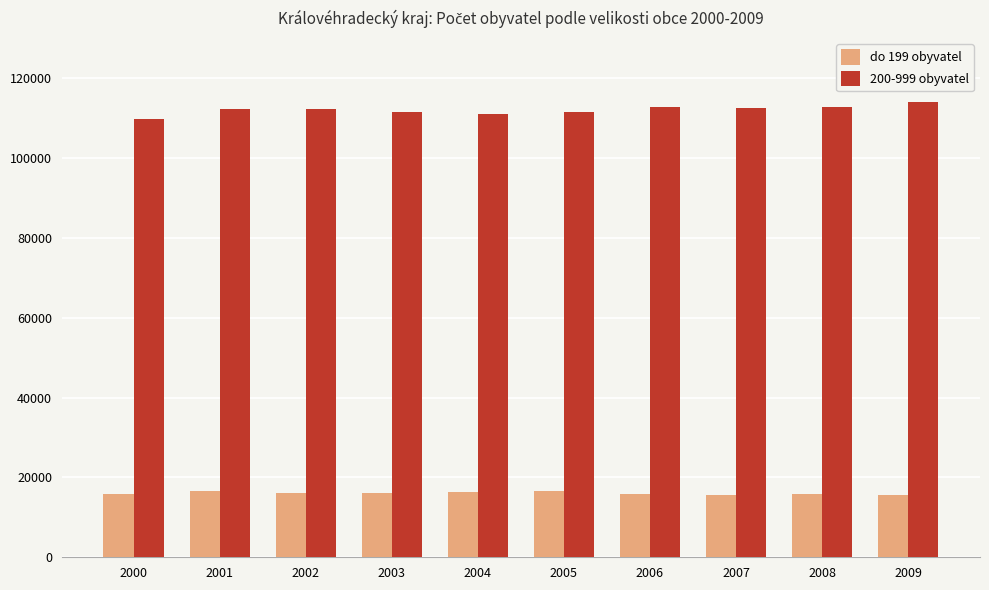

Rank the series by their maximum value, from highest to lowest.

200-999 obyvatel, do 199 obyvatel